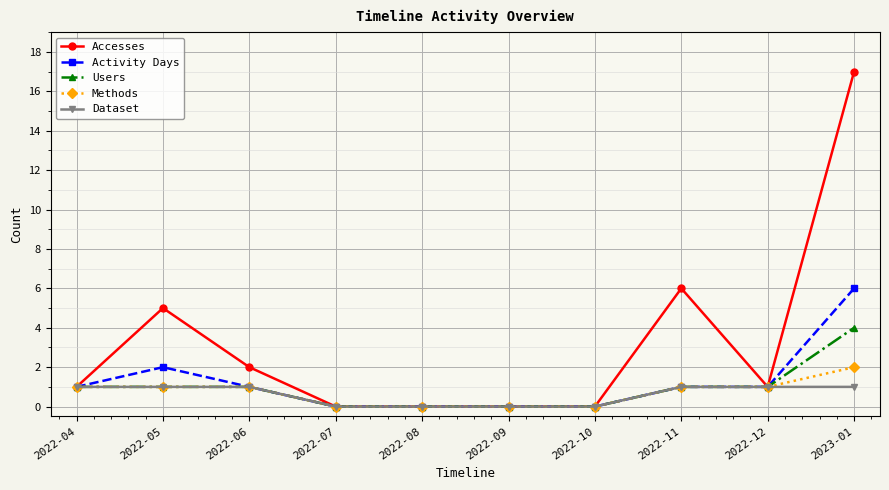

Which series has the widest spread of values?

Accesses